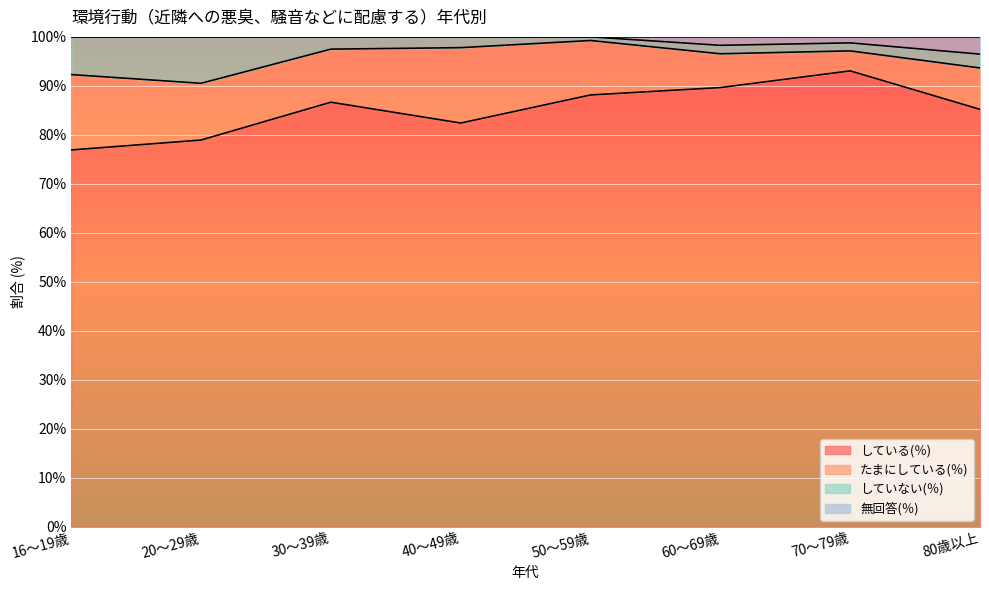

Rank the categories by 無回答(％) value from highest to lowest.

16～19歳, 50～59歳, 20～29歳, 30～39歳, 40～49歳, 70～79歳, 60～69歳, 80歳以上